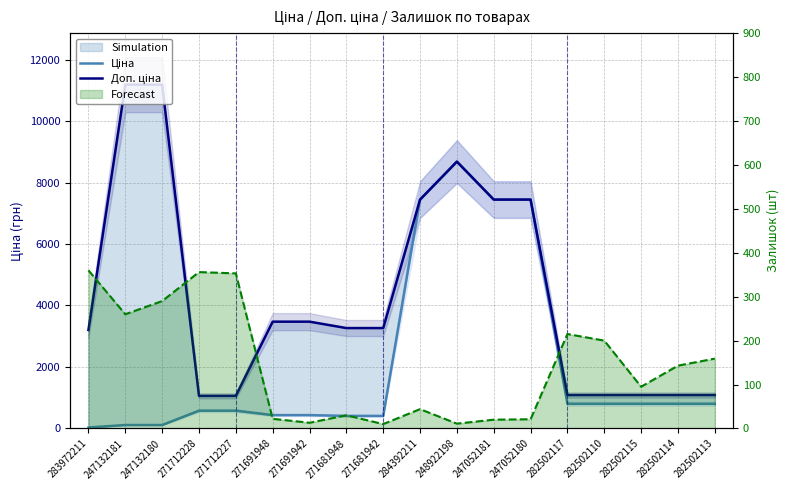

Which series has the largest total across all categories?

Доп. ціна